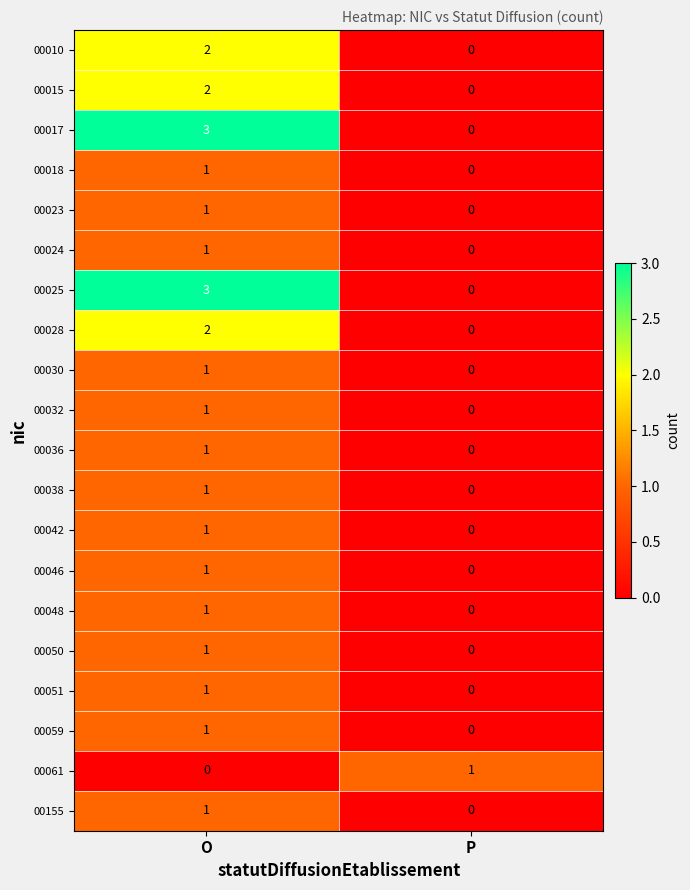

At how many categories does at least one series exceed 0?

2